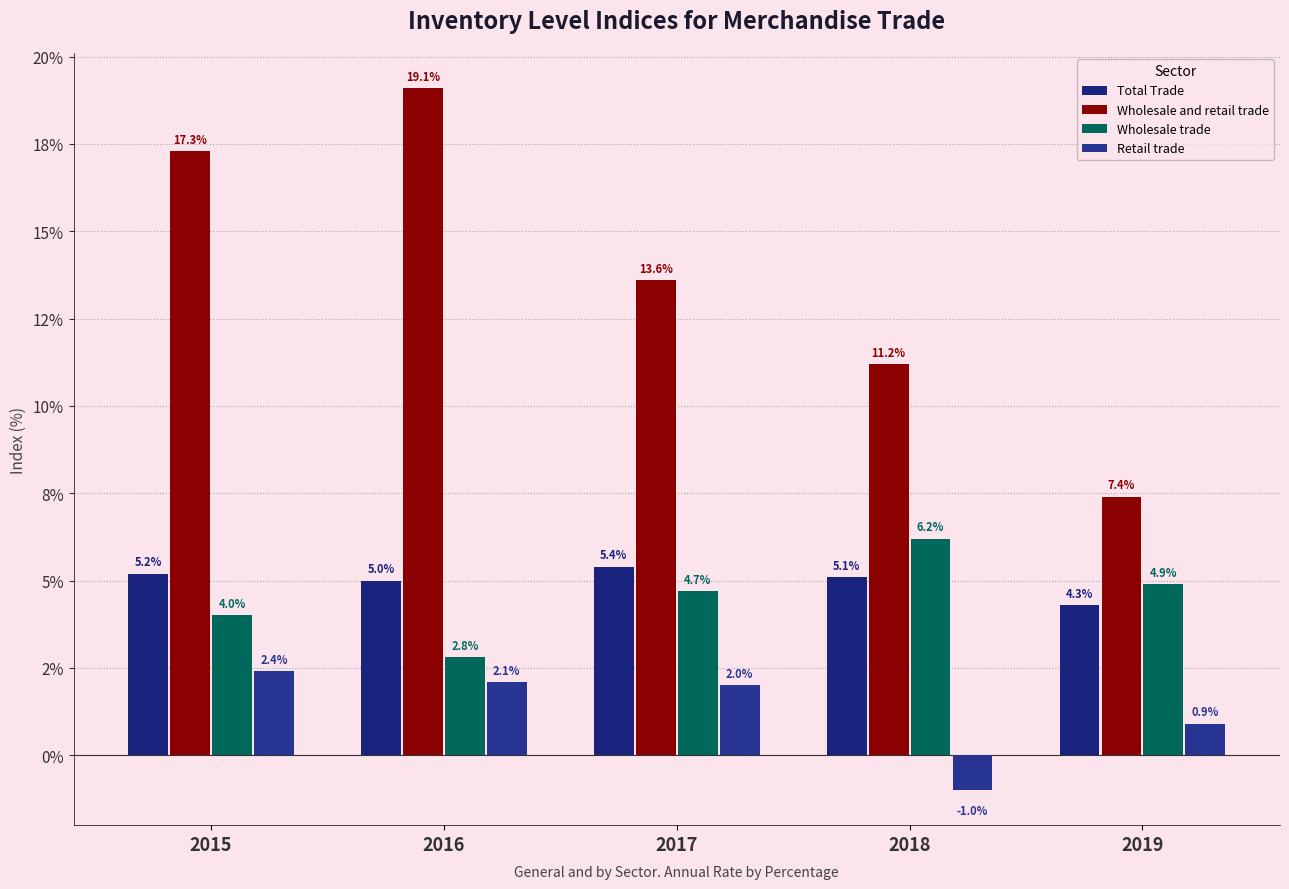

What is the difference between the Retail trade values at 2017 and 2015?

0.4